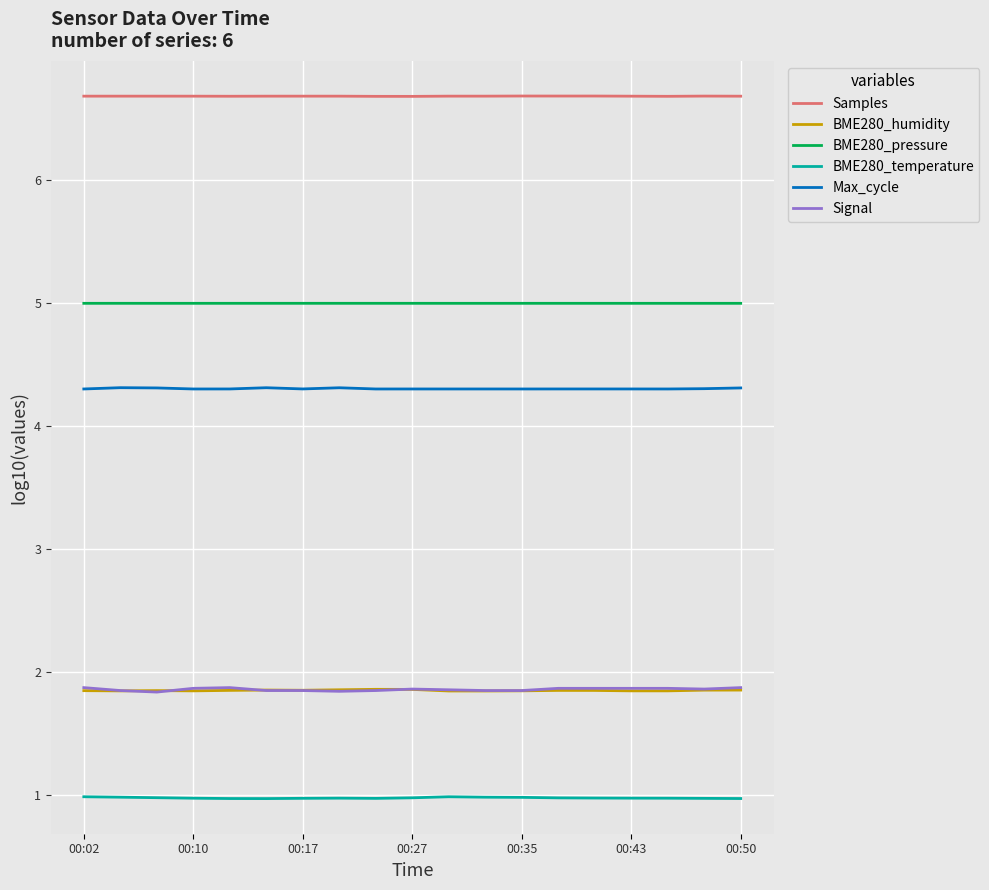

True or false: Max_cycle and BME280_humidity cross at least once.

False